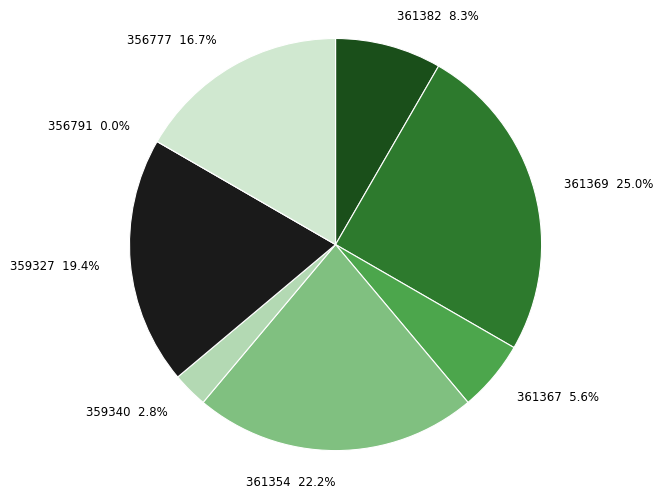

To the nearest percent, what is the average slice percentage?

12%